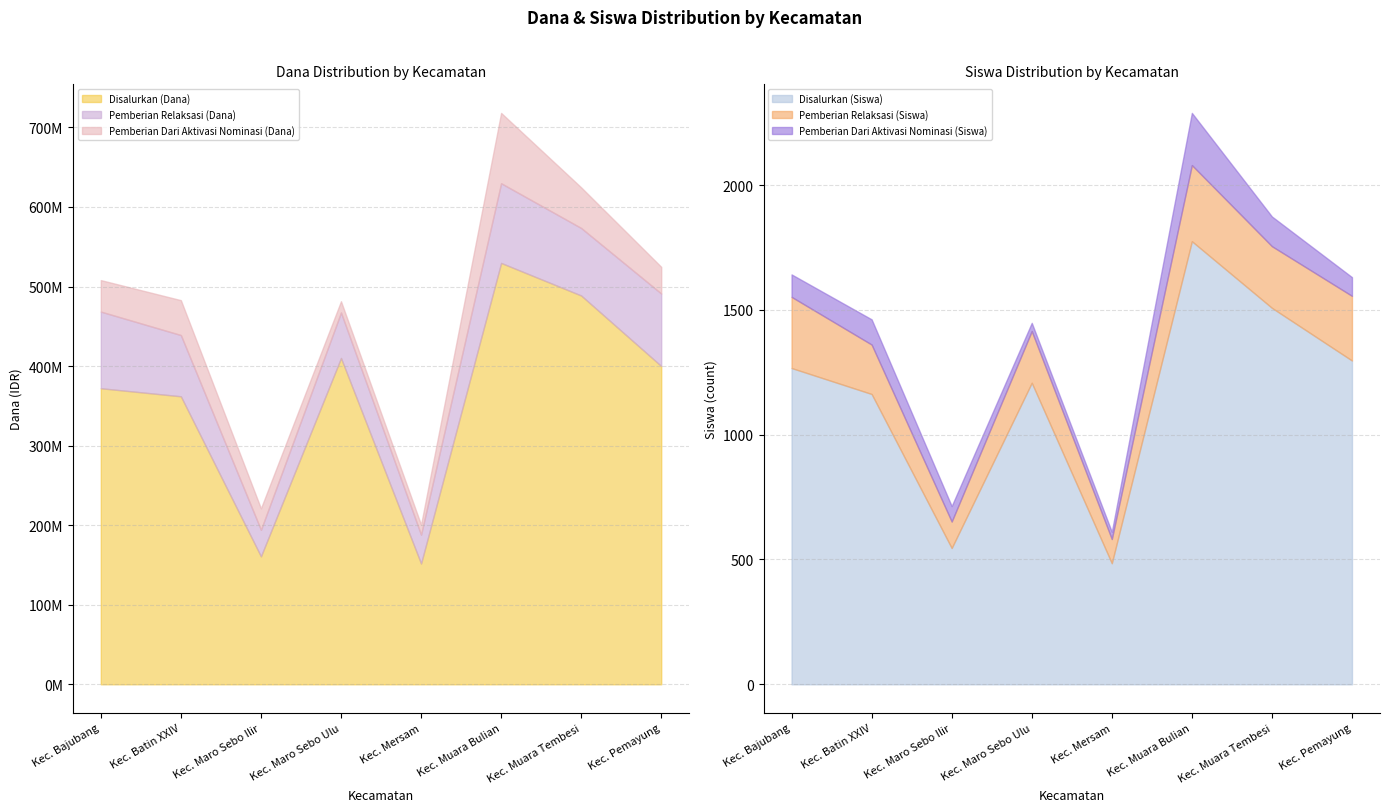

Where is the first local maximum for Pemberian Relaksasi (Dana)?

Kec. Maro Sebo Ulu